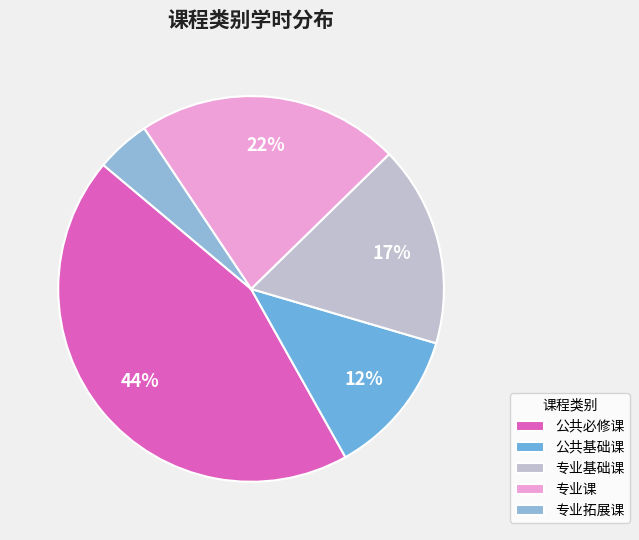

Which category has the smallest portion of the pie?

专业拓展课